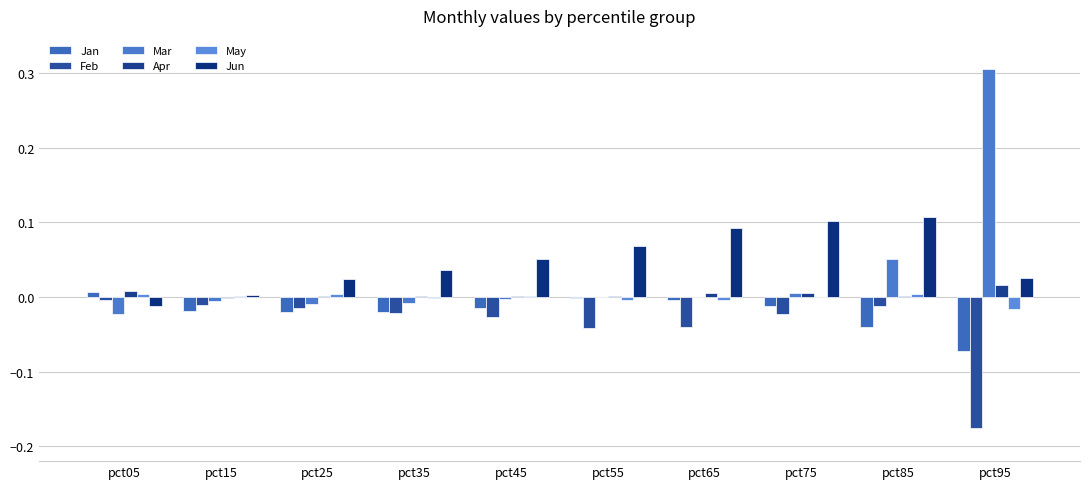

Is the value of Jun at pct55 greater than the value of May at pct85?

Yes